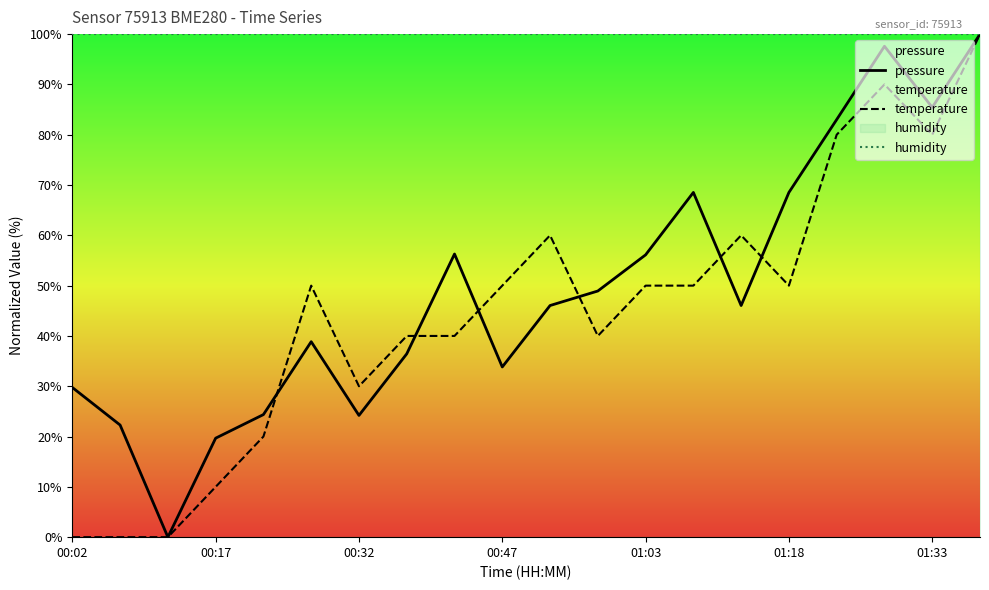

What is the greatest value displayed?

100.0